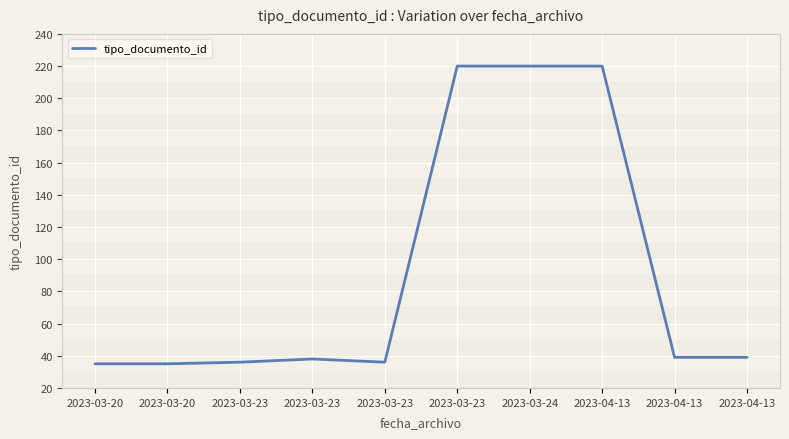

Does the chart have visible grid lines?

Yes